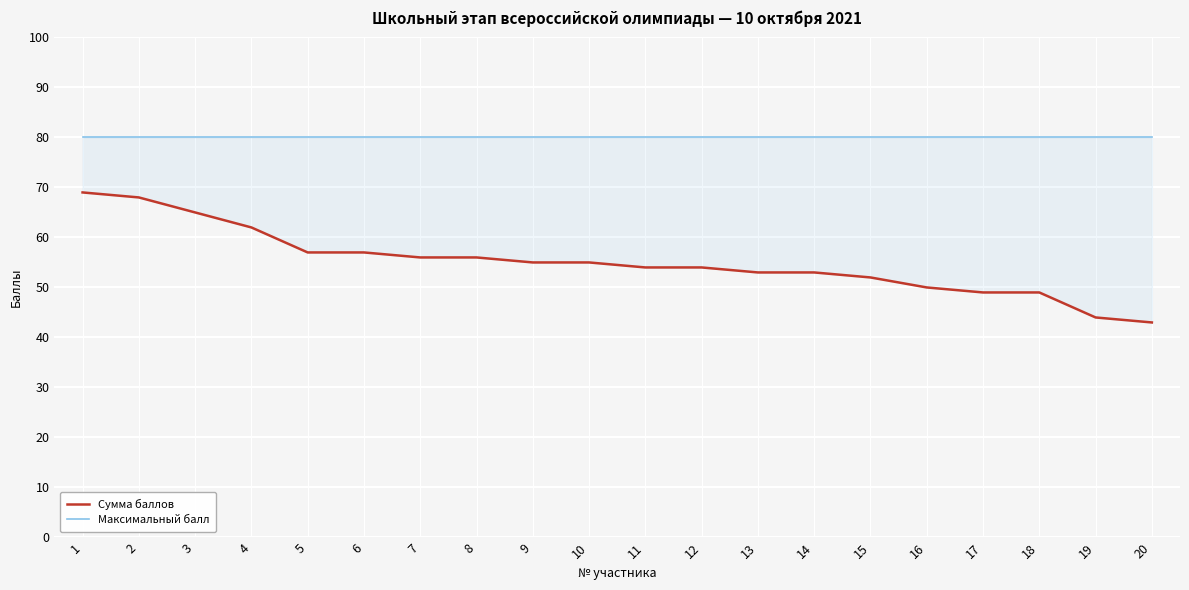

True or false: Сумма баллов and Максимальный балл intersect in this chart.

False